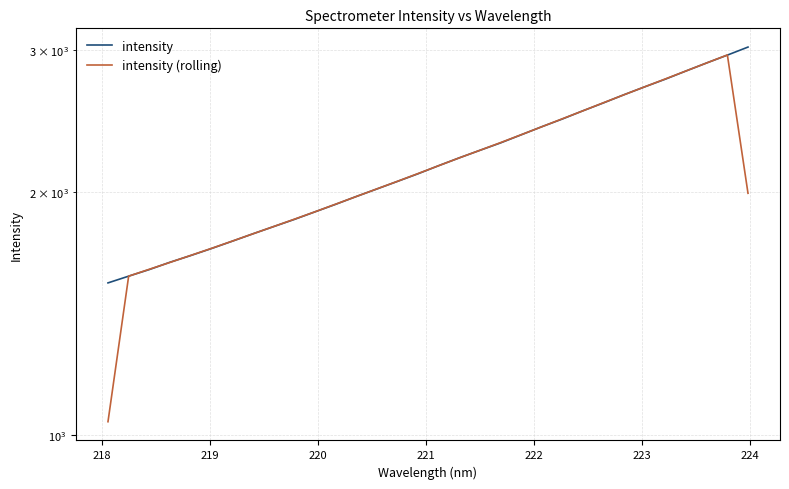

Which series ends up on top after the final intersection of intensity and intensity (rolling)?

intensity